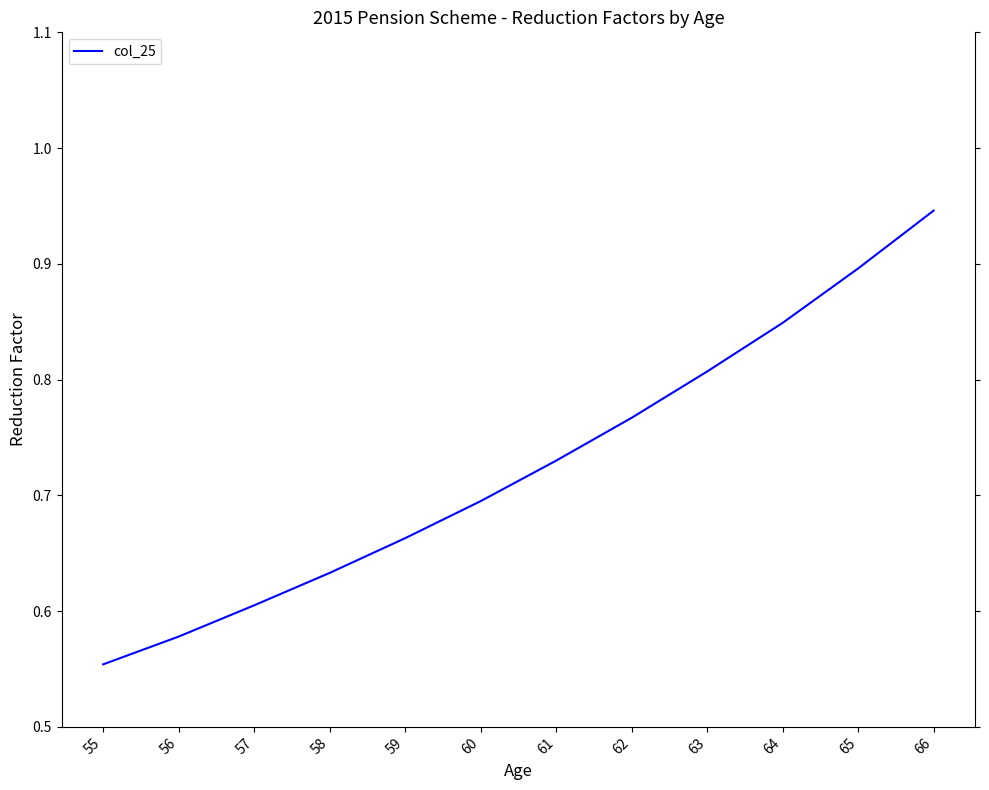

True or false: the data has more than 1 interior local peaks.

False